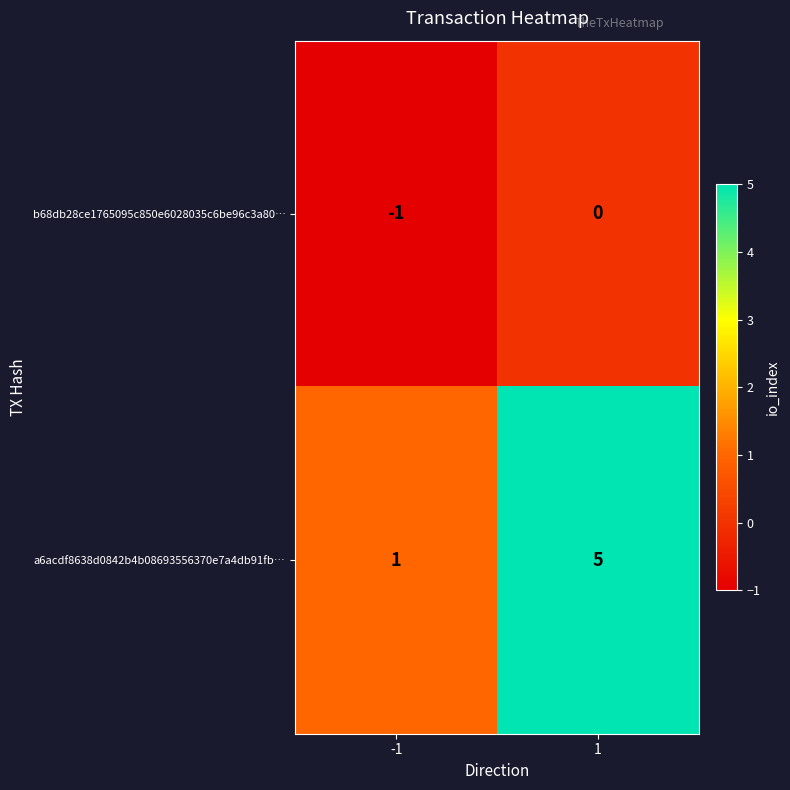

Between -1 and 1, which series saw the biggest shift?

a6acdf8638d0842b4b08693556370e7a4db91fb…